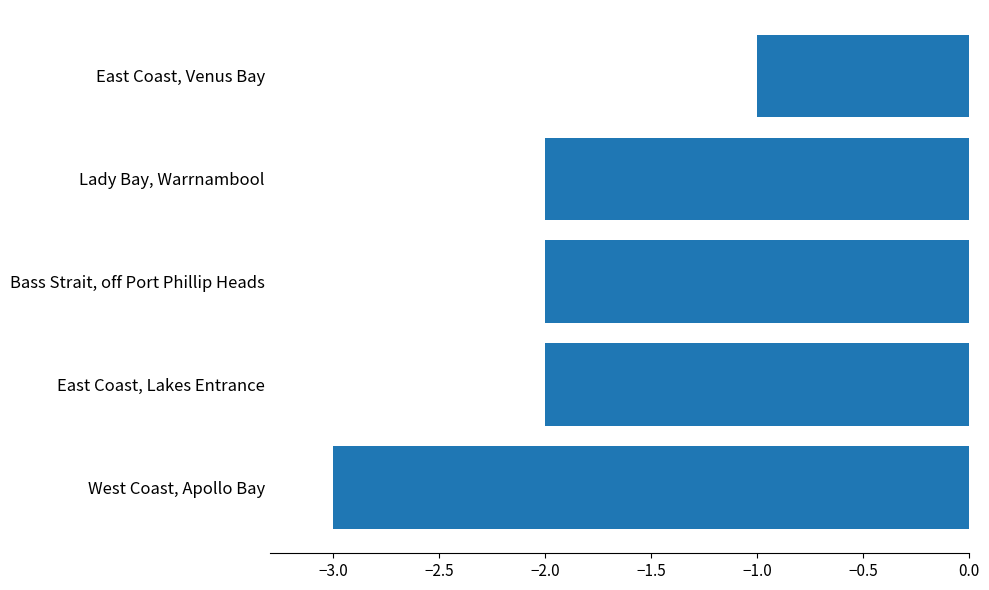

What is the average value?

-2